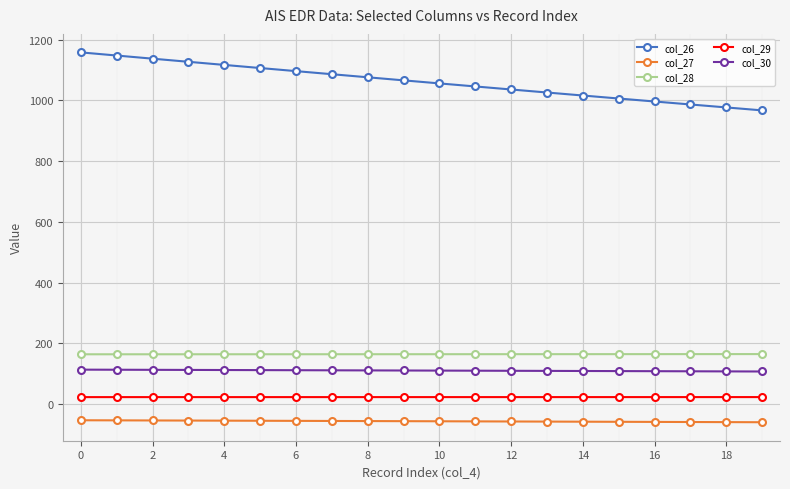

Which series has the largest range (max minus min)?

col_26